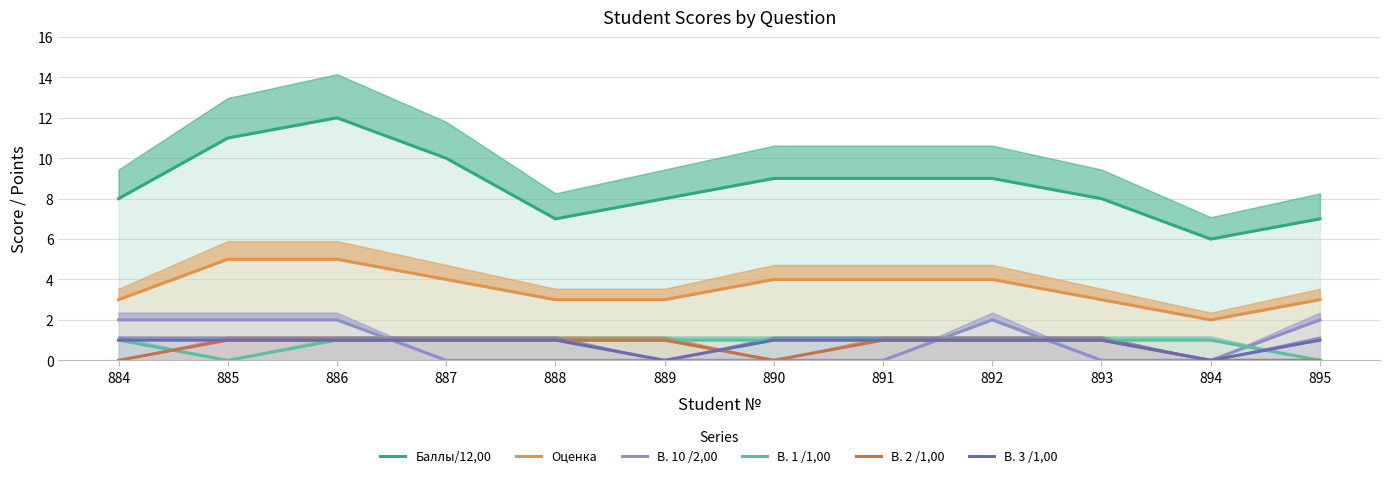

At 893, list the series in order from smallest to largest.

В. 10 /2,00, В. 1 /1,00, В. 2 /1,00, В. 3 /1,00, Оценка, Баллы/12,00